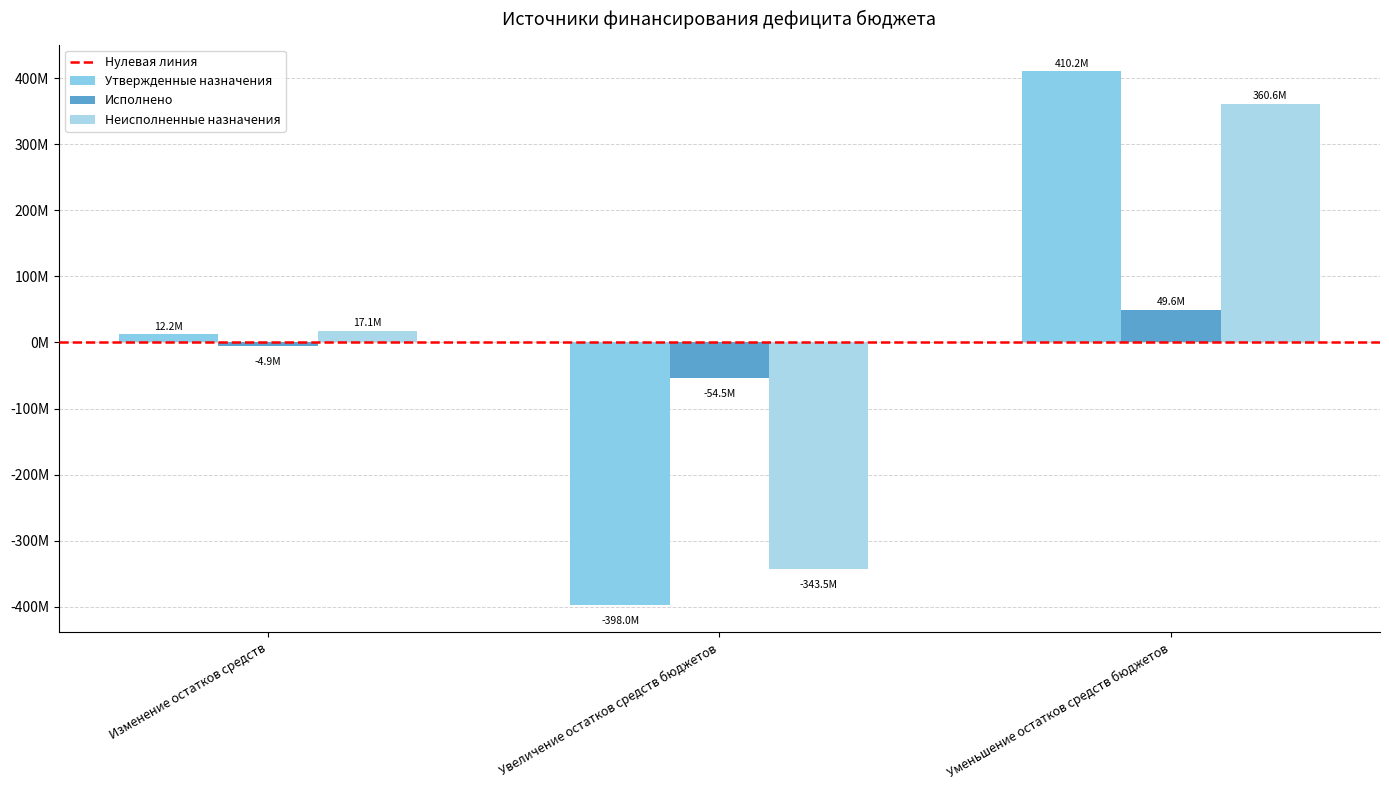

Which has a higher value, Изменение остатков средств or Увеличение остатков средств бюджетов?

Изменение остатков средств